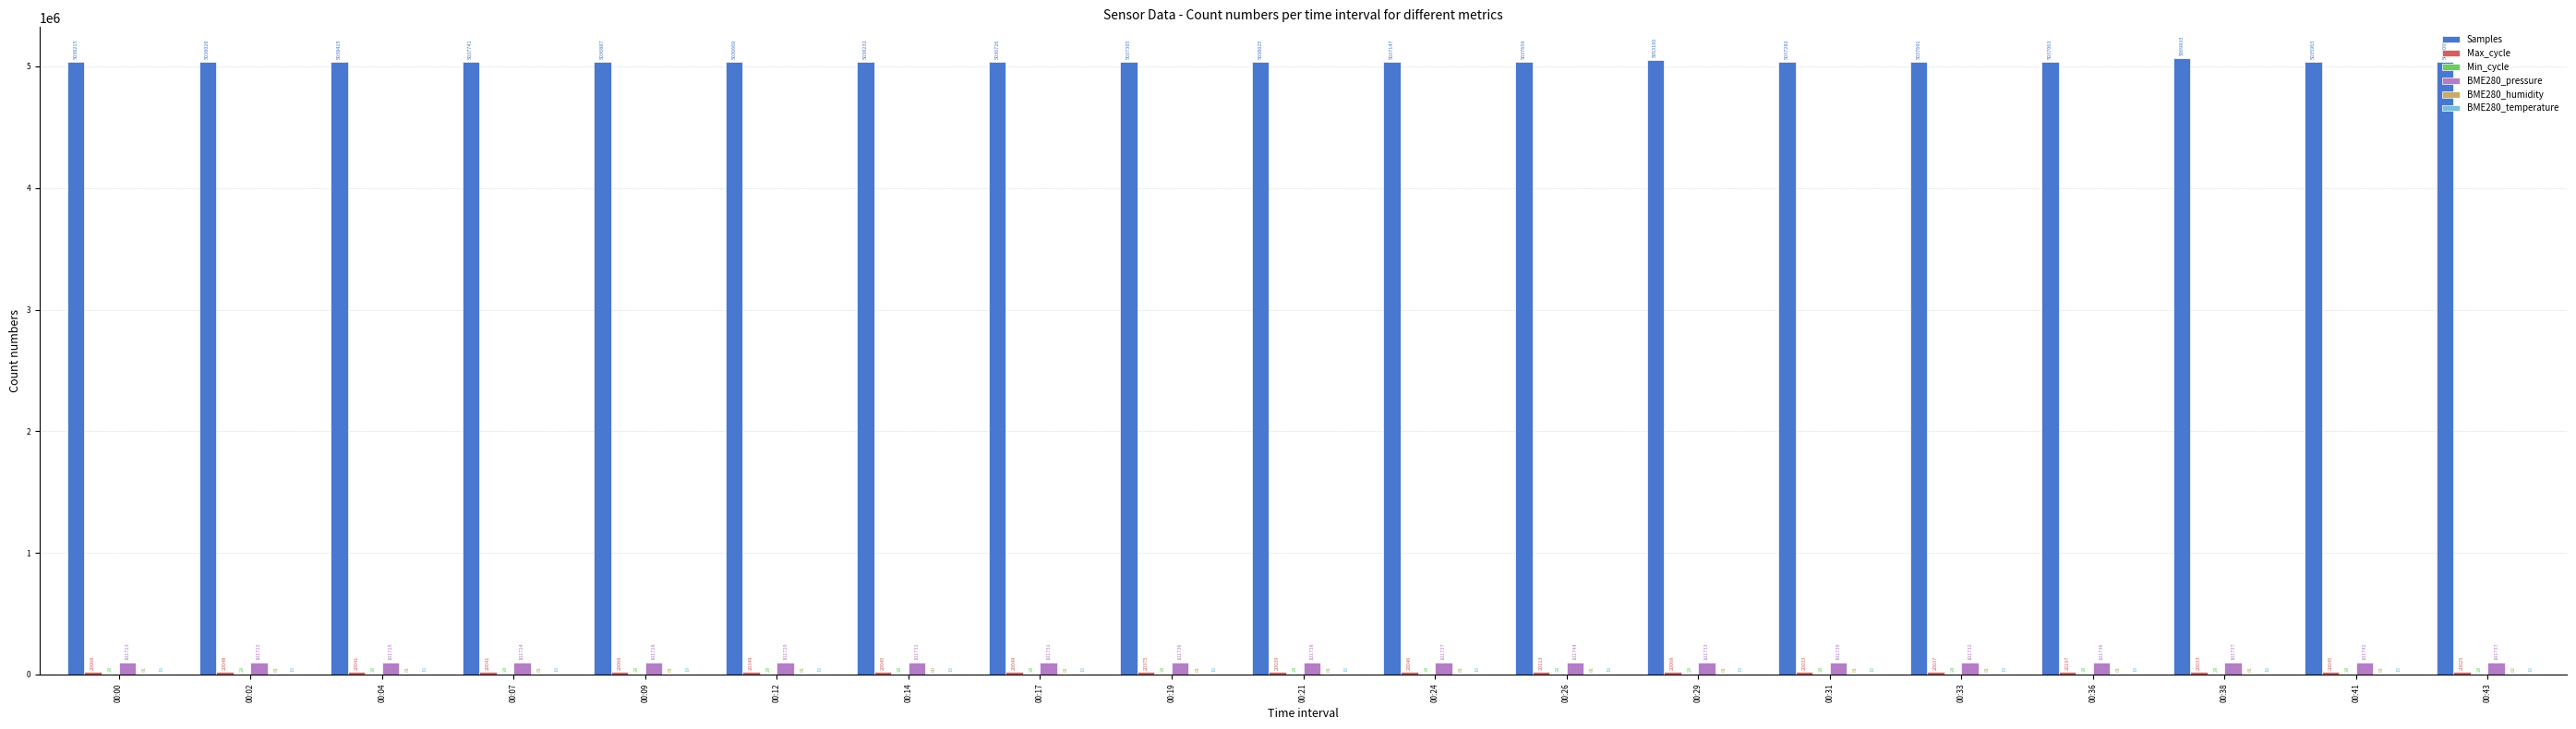

At which category is the sum across all series the highest?

00:38